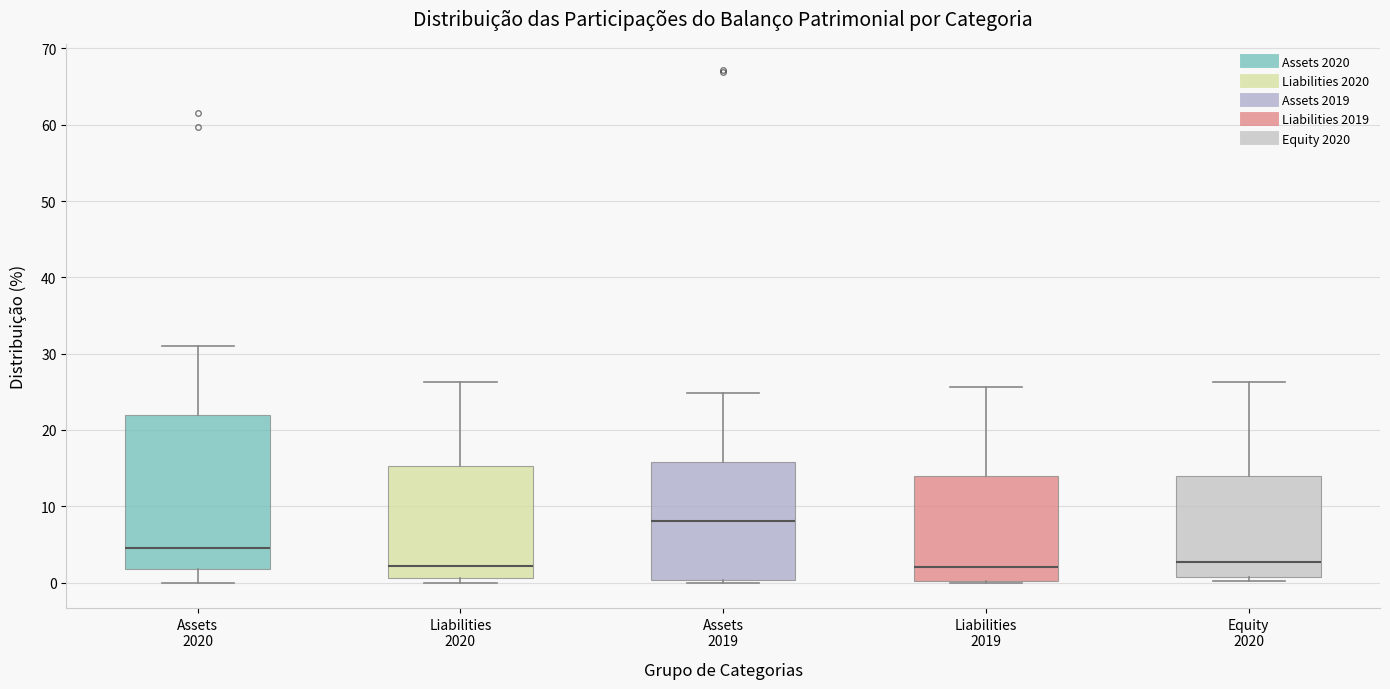

Reading left to right, transcribe this box plot: for each box, give where its median line is, the range the box spans, and where its two whiskers end, as read against the y-axis. The values are not printed on the chart, so give them approximately, as read against the axis.

Assets 2020: median 4, box 2 to 22, whiskers 0 to 31
Liabilities 2020: median 2, box 1 to 15, whiskers 0 to 26
Assets 2019: median 8, box 0 to 16, whiskers 0 to 25
Liabilities 2019: median 2, box 0 to 14, whiskers 0 to 26
Equity 2020: median 3, box 1 to 14, whiskers 0 to 26